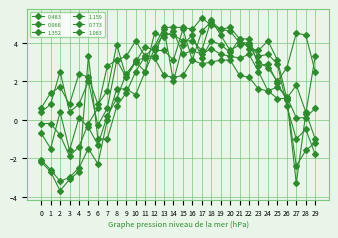

After their last crossing, which series has the higher values: 1.159 or 0.773?

0.773